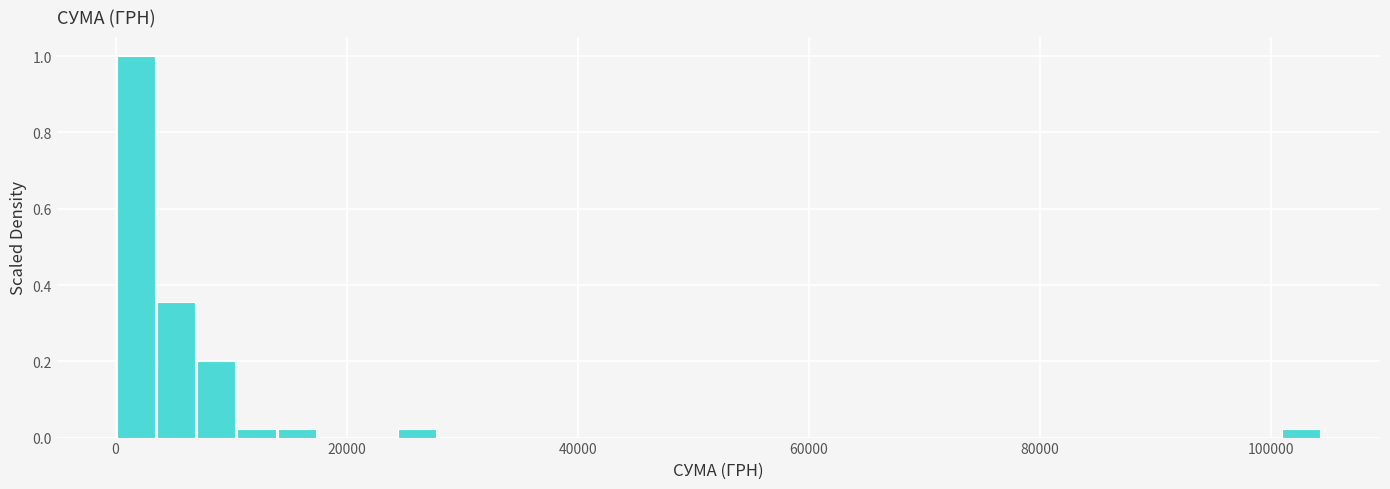

Around what value on the x-axis is the tallest bar? Give the approximate position of its centre, as read against the axis.

2000